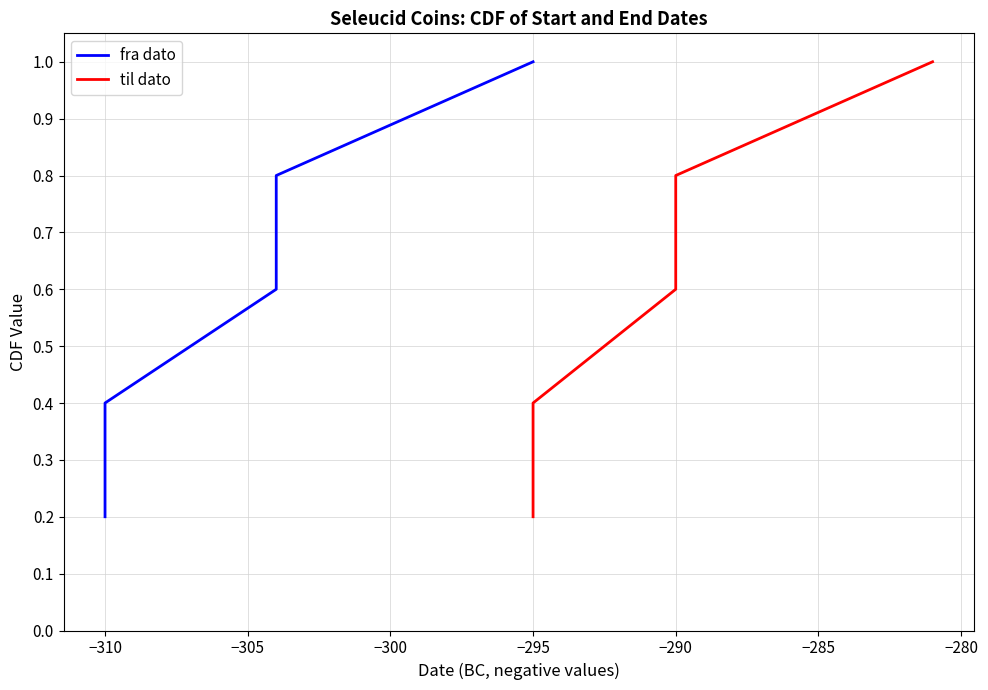

True or false: til dato has more than 2 points higher than both neighbors.

False